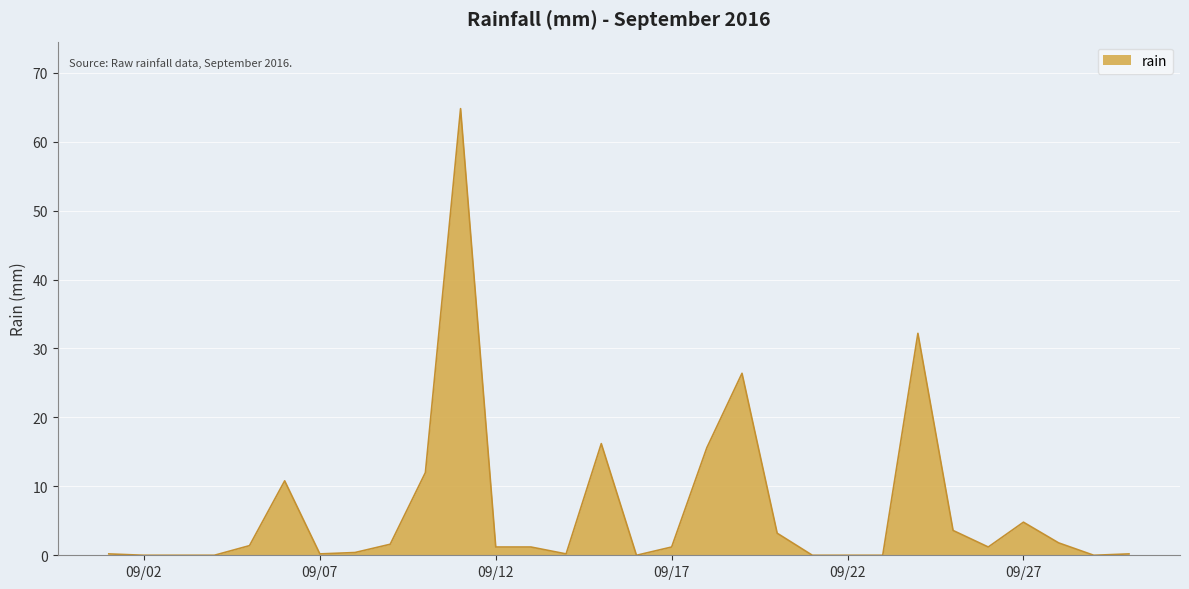

What is the difference between the maximum and minimum values?

64.8